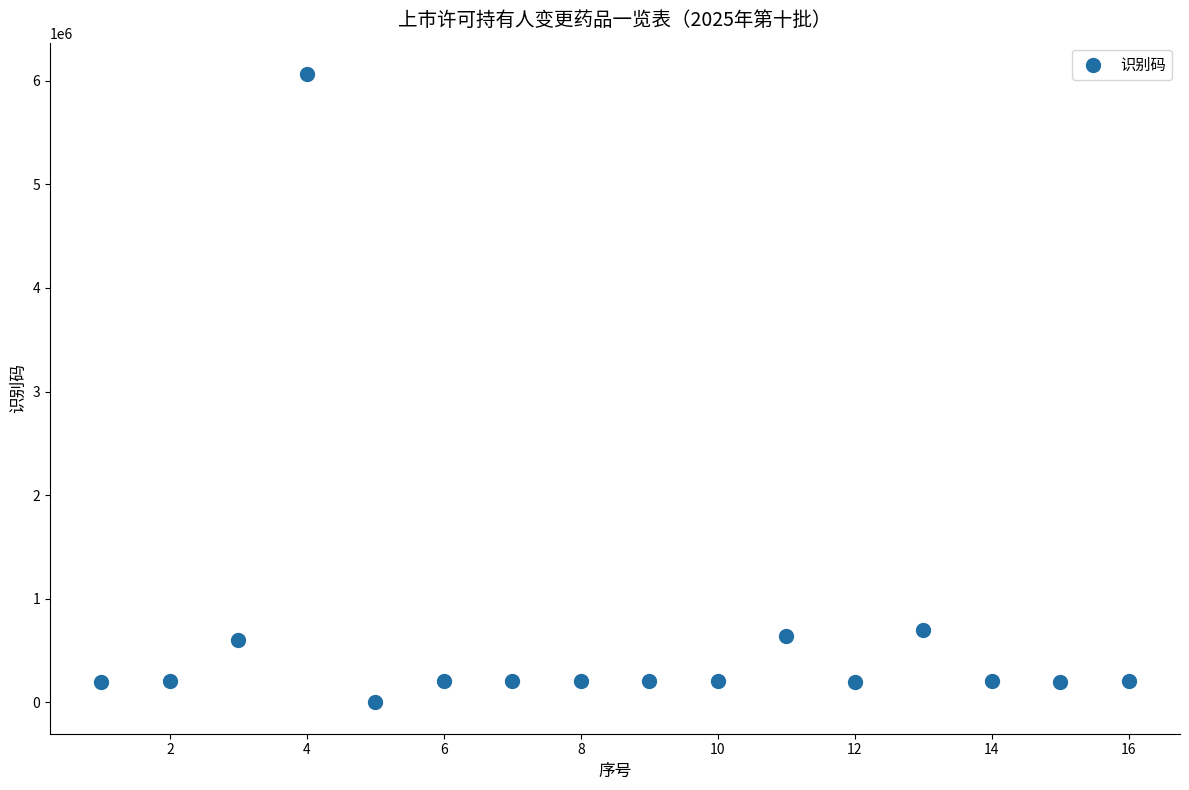

What is the range of X values (max minus min)?

15